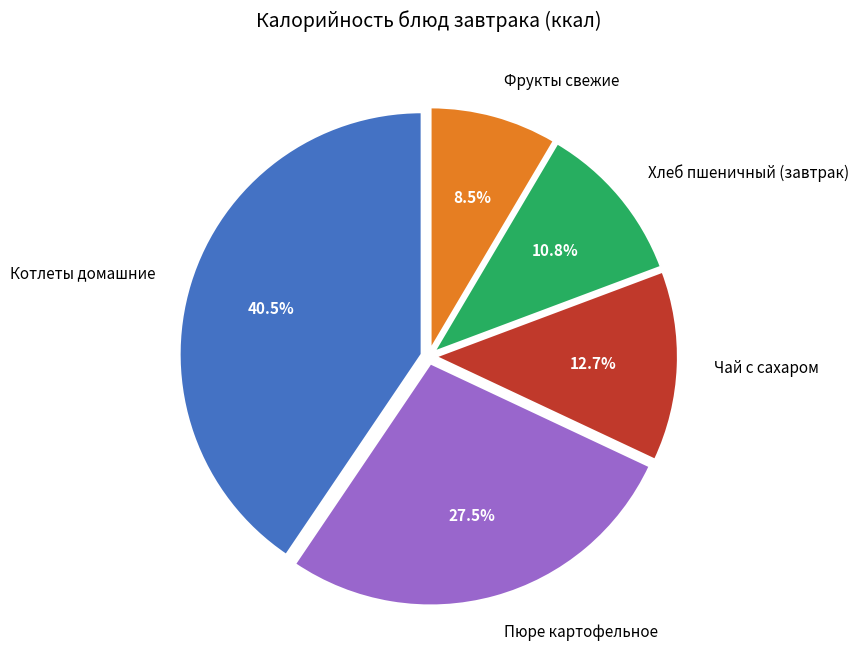

What percentage do Котлеты домашние and Фрукты свежие together represent?

49.0%